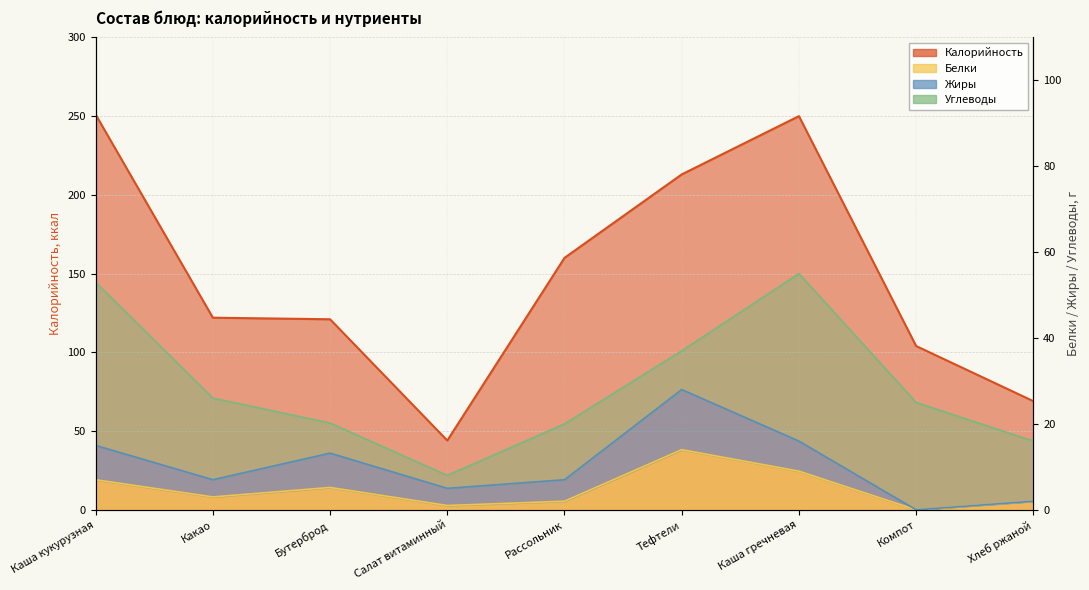

Where does the Белки series first go above 3?

Каша кукурузная